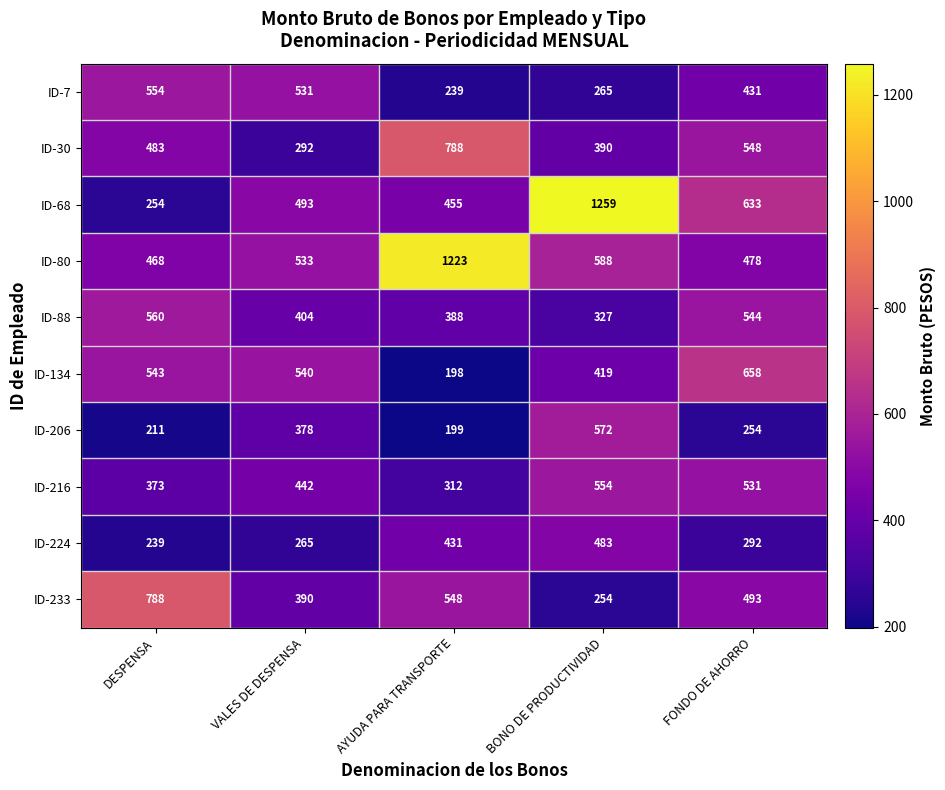

Which series has the largest total across all categories?

ID-80